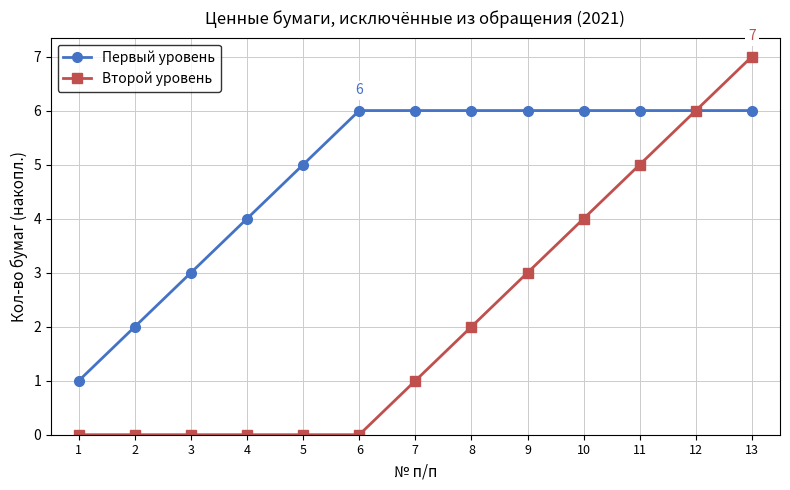

What is the average value of the Второй уровень series?

2